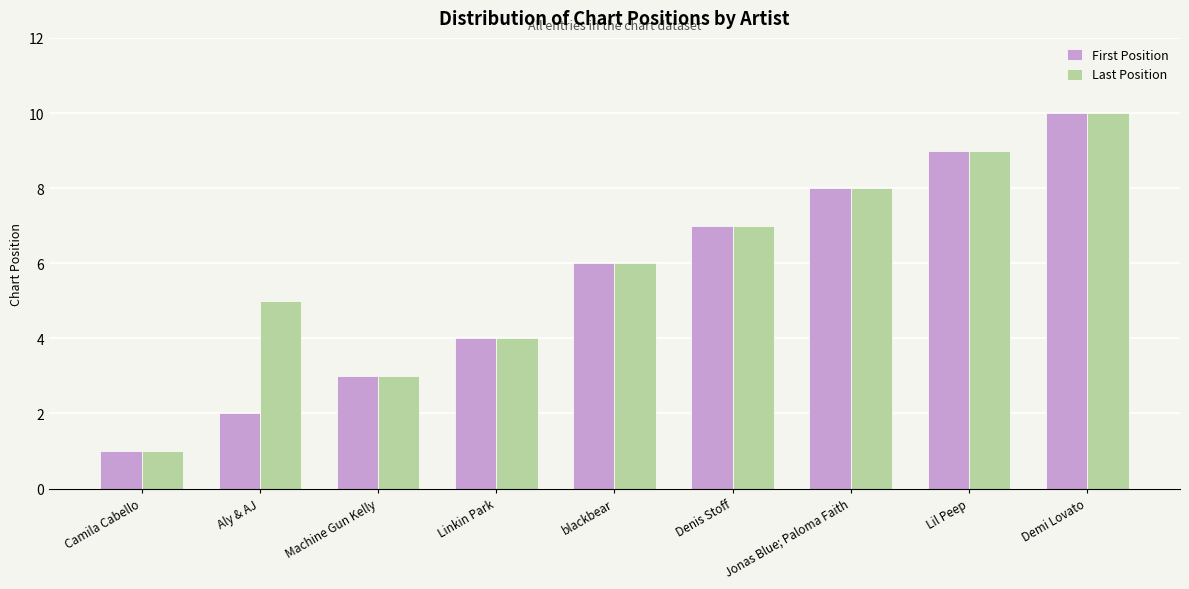

Which category has the lowest value across all series?

Camila Cabello